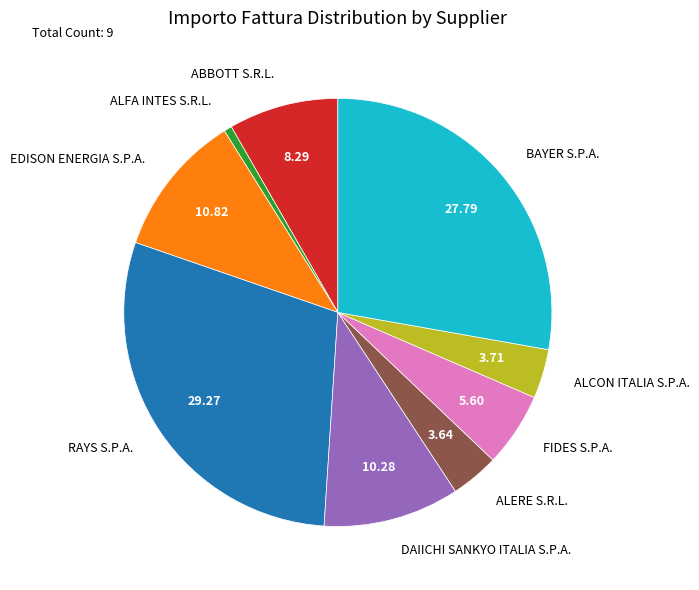

How many slices are in this pie chart?

9